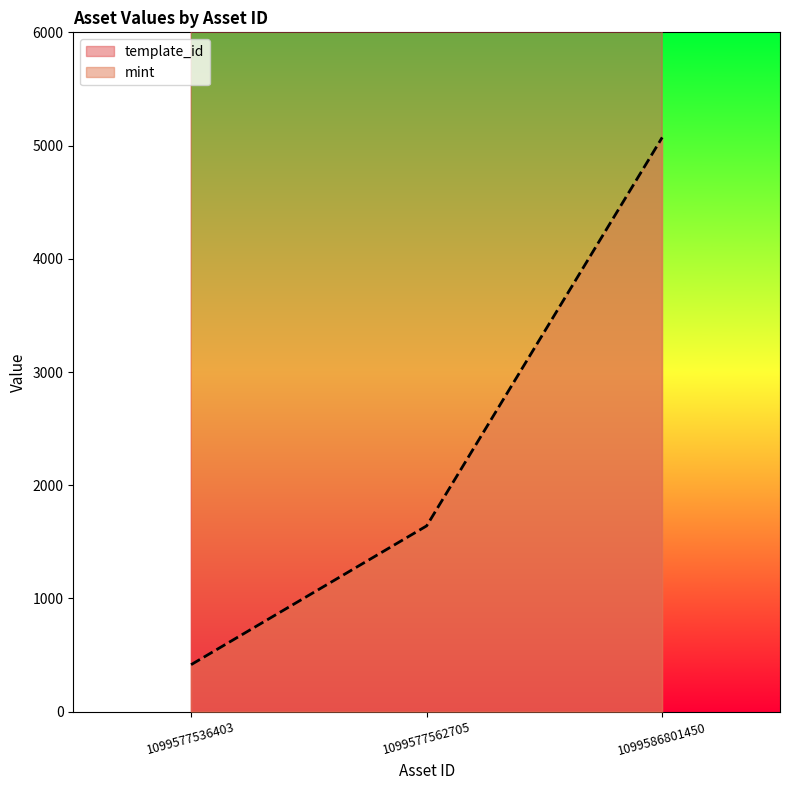

Is it true that mint equals 5072 at 1099586801450?

True